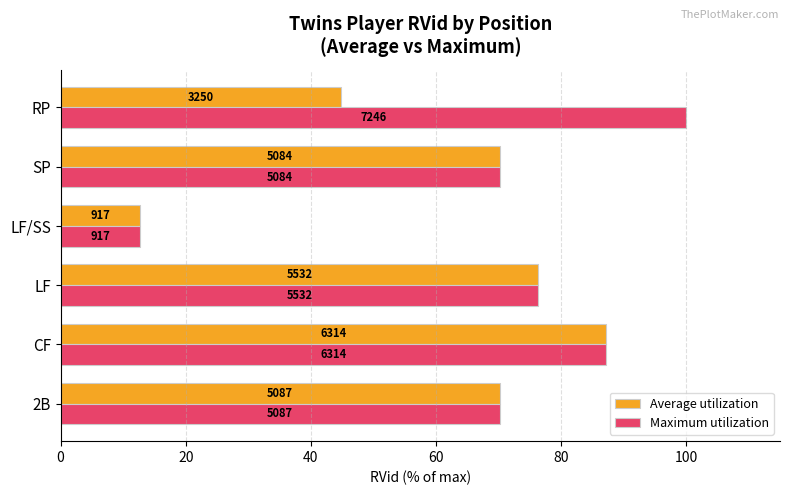

What are all the series names shown in the legend?

Average utilization, Maximum utilization